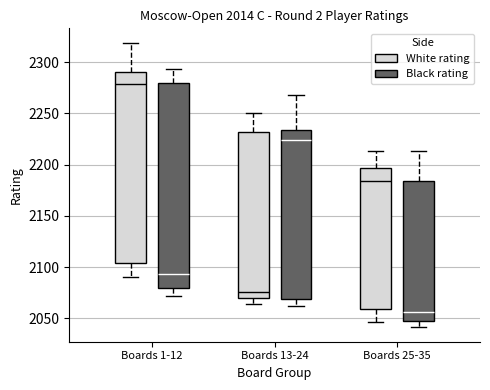

Which box's median line is the highest?

Boards 1-12 (White rating)